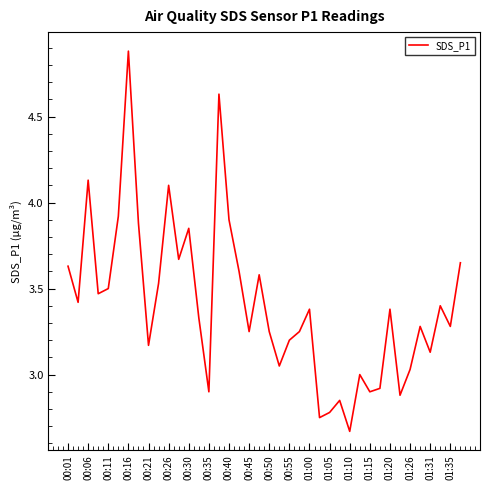

What is the difference between the maximum and second lowest values?

2.1